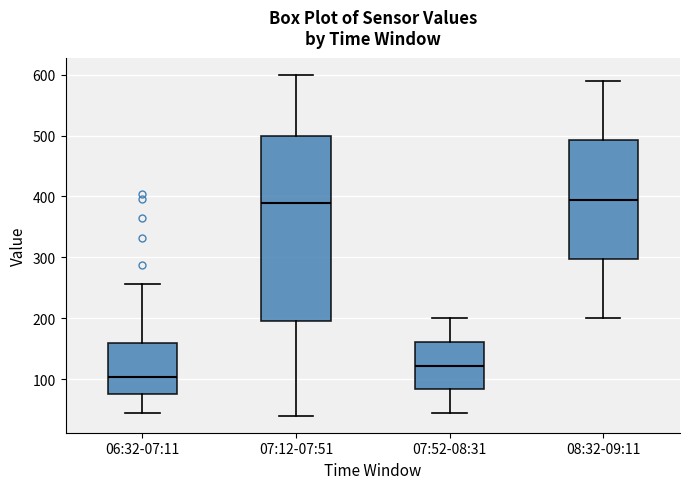

Reading left to right, transcribe this box plot: for each box, give where its median line is, the range the box spans, and where its two whiskers end, as read against the y-axis. The values are not printed on the chart, so give them approximately, as read against the axis.

06:32-07:11: median 100, box 80 to 160, whiskers 40 to 260
07:12-07:51: median 390, box 200 to 500, whiskers 40 to 600
07:52-08:31: median 120, box 80 to 160, whiskers 40 to 200
08:32-09:11: median 400, box 300 to 490, whiskers 200 to 590